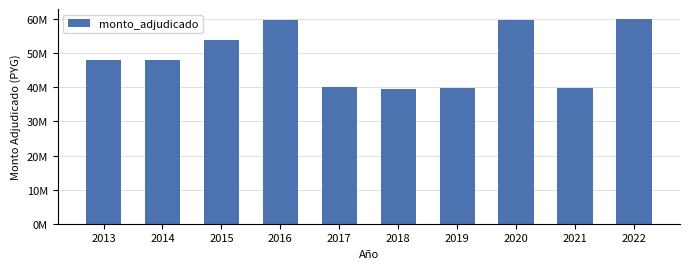

What is the value of the 6th bar from the left?

39500000